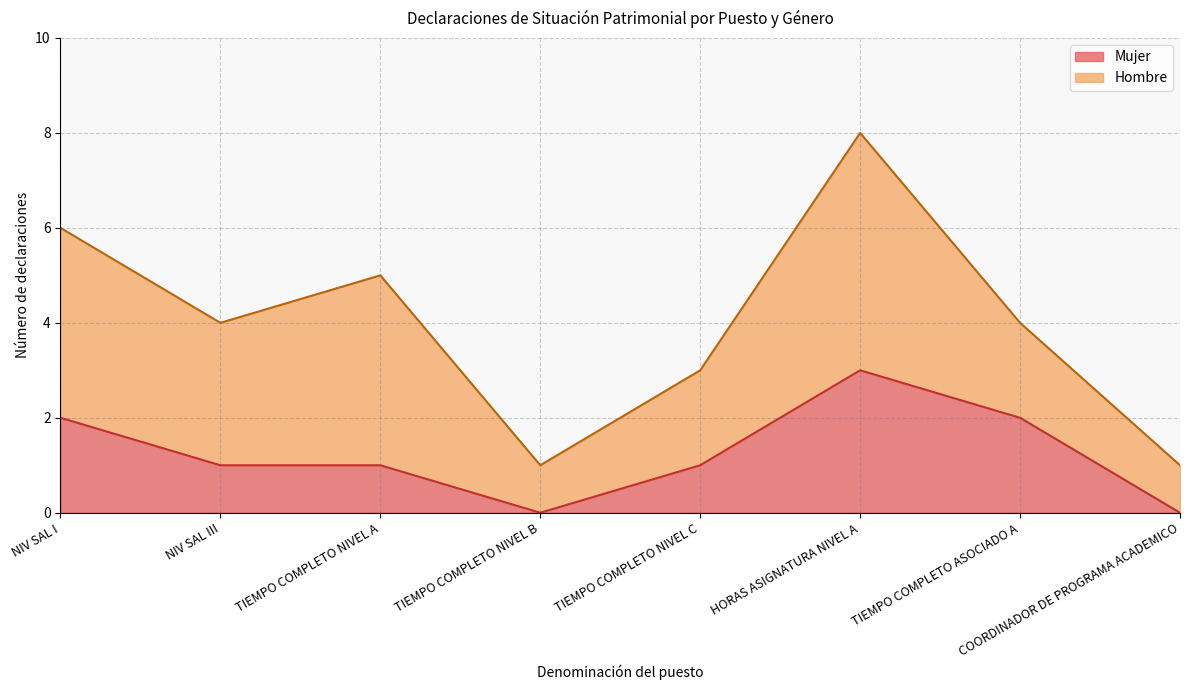

Count the number of categories in the chart.

8